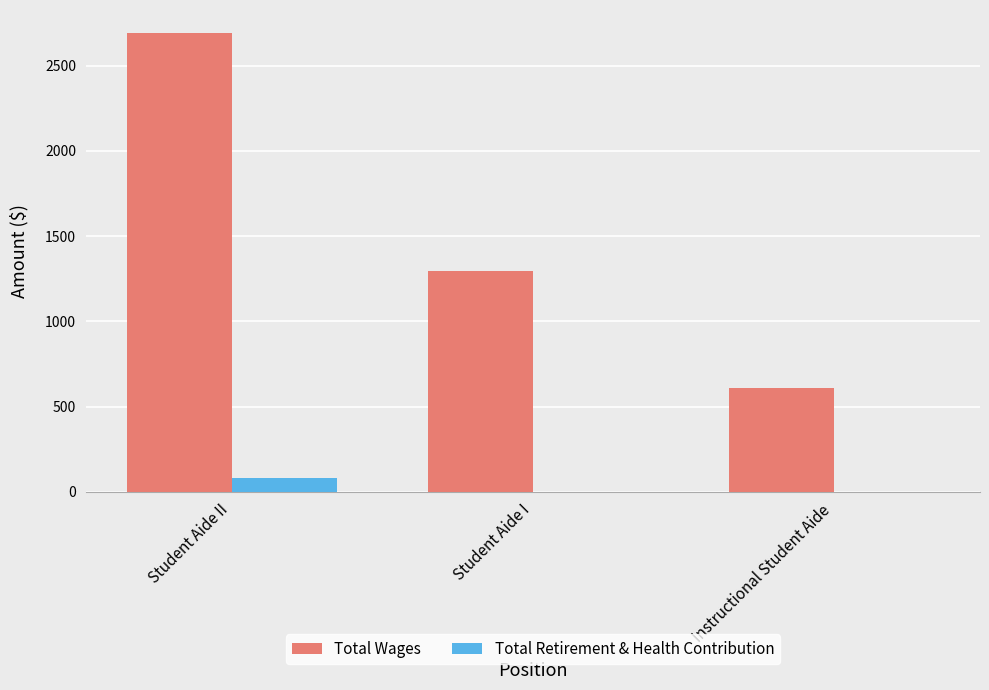

Which series has the largest total across all categories?

Total Wages